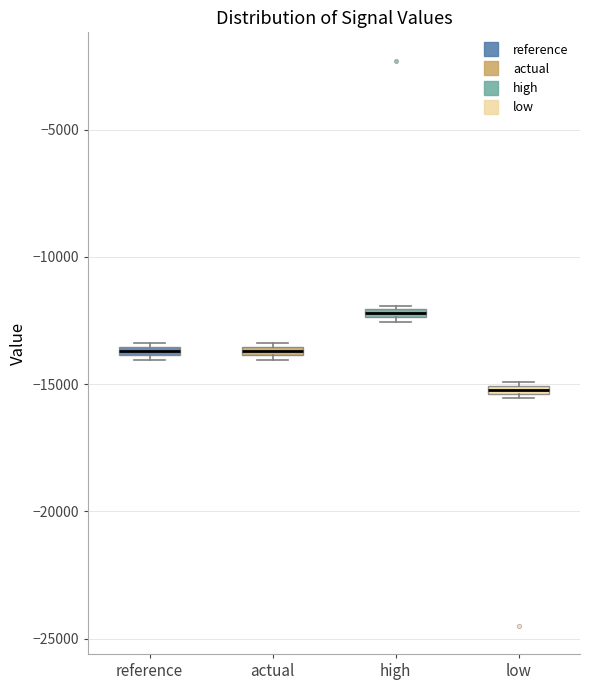

Where is the upper edge of the box for high on the y-axis? The values are not printed on the chart, so give them approximately, as read against the axis.

-12000